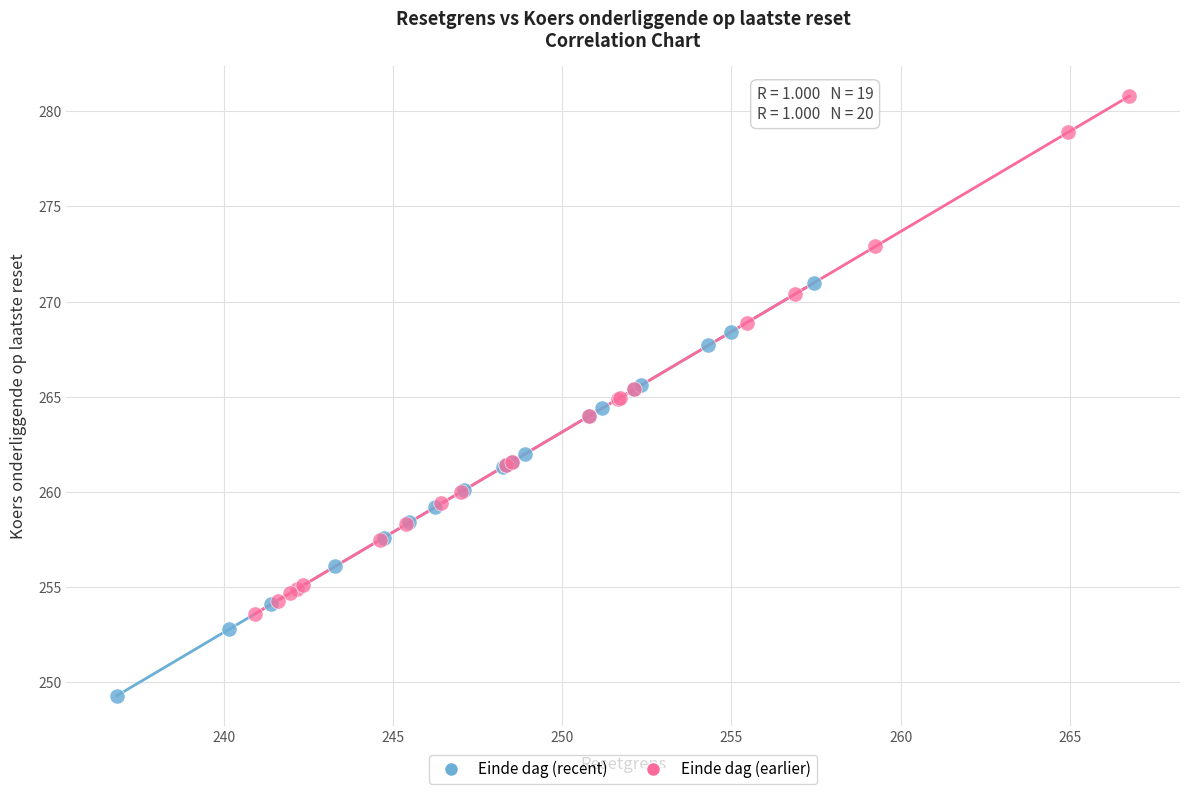

Which series contains the lowest Y value?

Einde dag (recent)